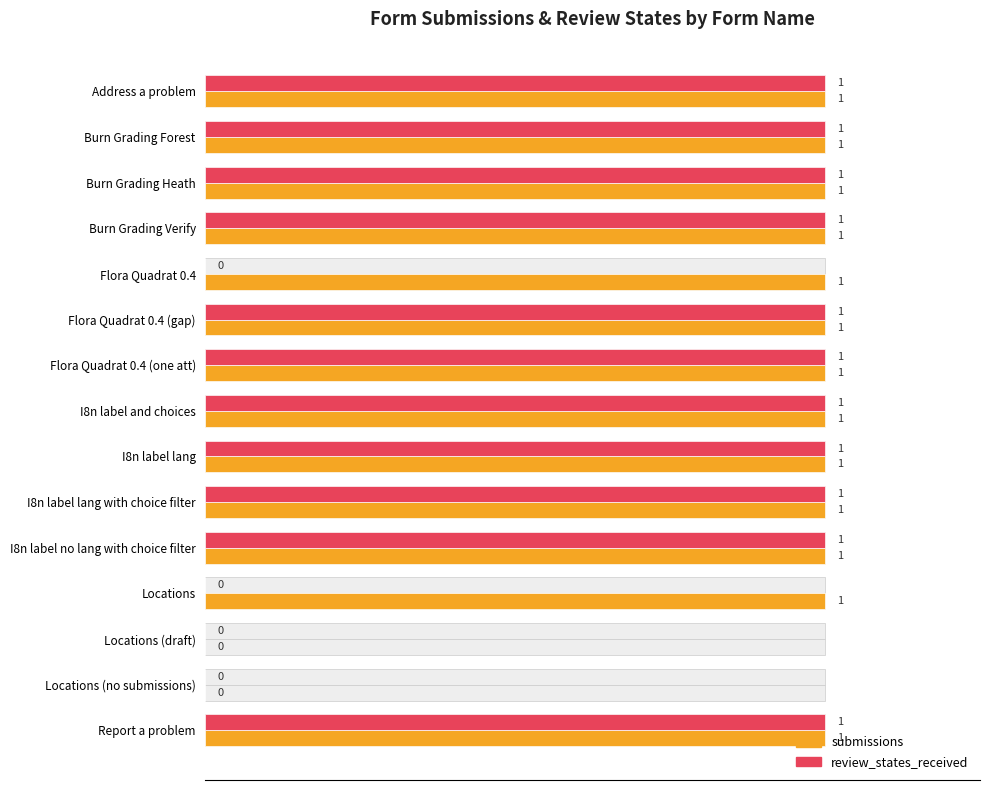

Is it true that submissions equals 1 at I8n label no lang with choice filter?

True